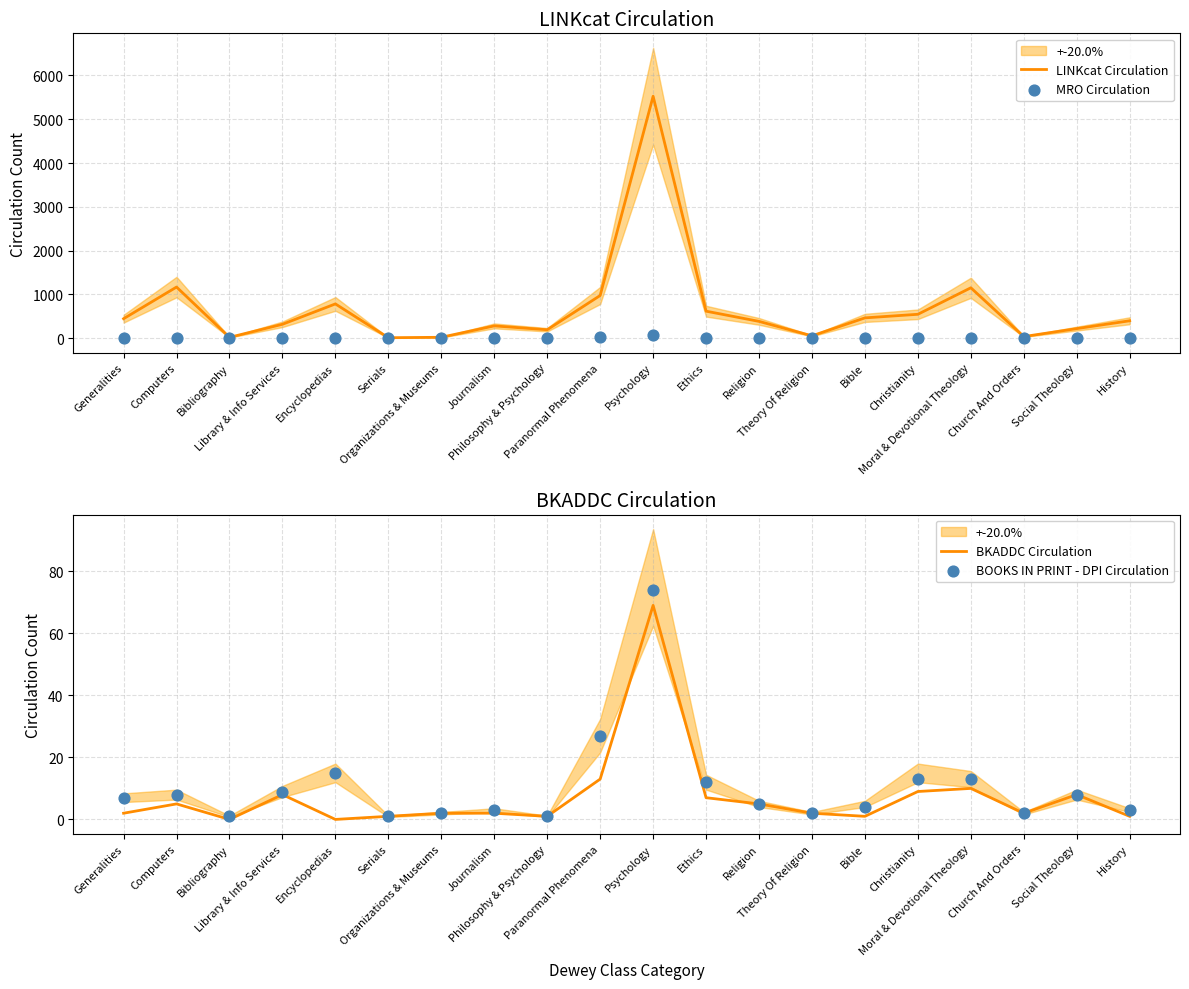

Is the value of BKADDC Circulation at Moral & Devotional Theology greater than the value of MRO Circulation at Bible?

Yes